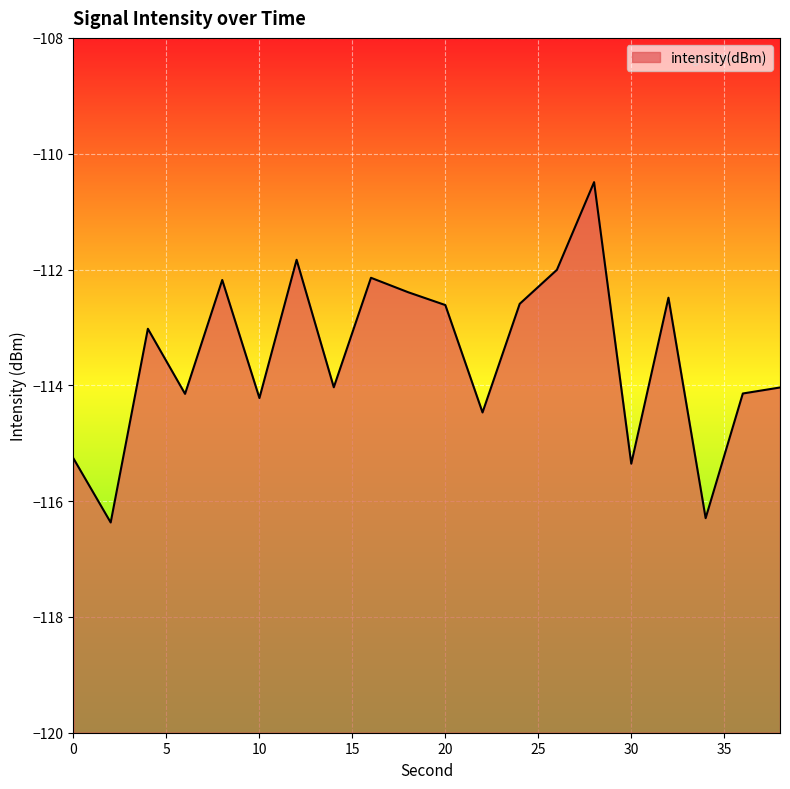

The chart shows a value of -114.1 at 36. True or false?

True